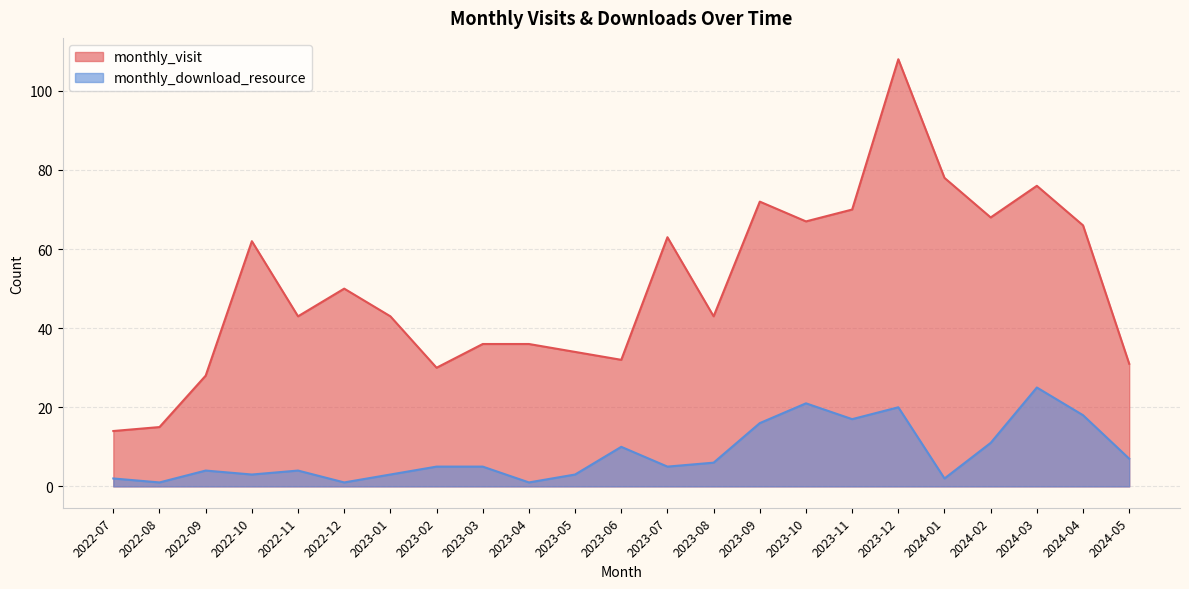

At 2022-11, list the series in order from smallest to largest.

monthly_download_resource, monthly_visit